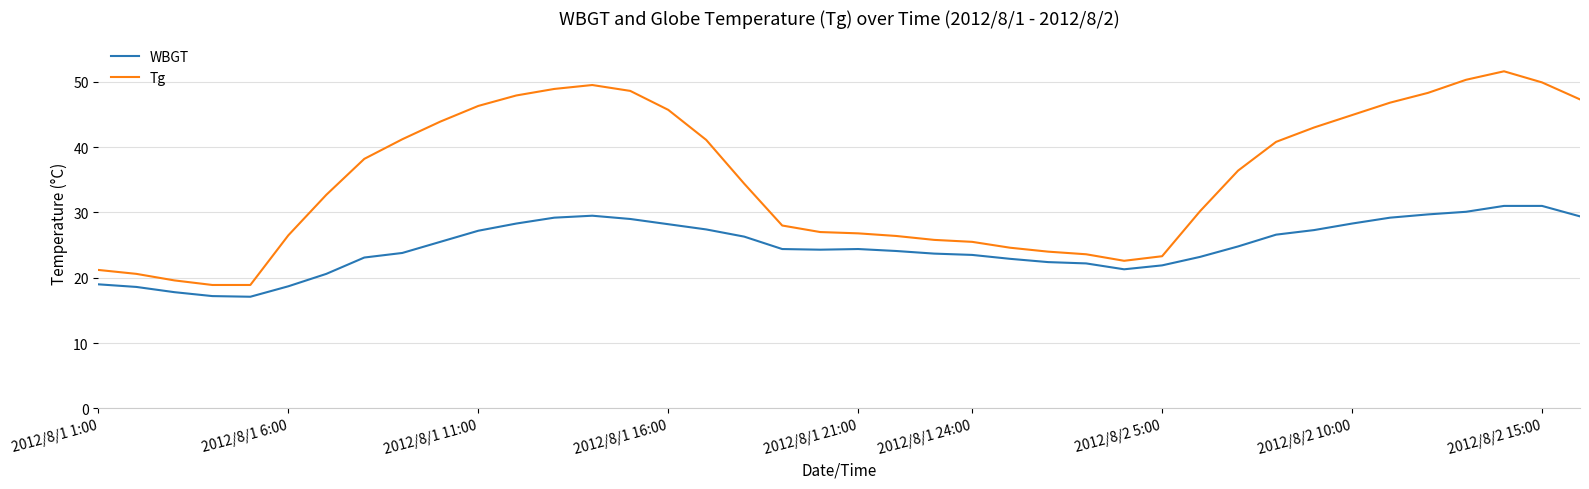

Which series has the largest range (max minus min)?

Tg